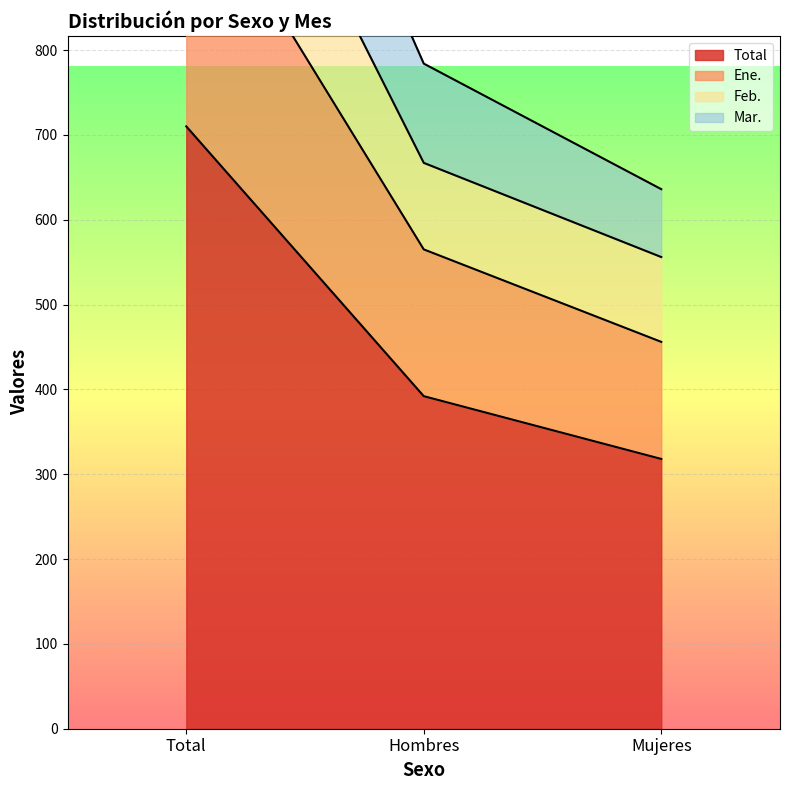

Where does the Total series first go above 392?

Total